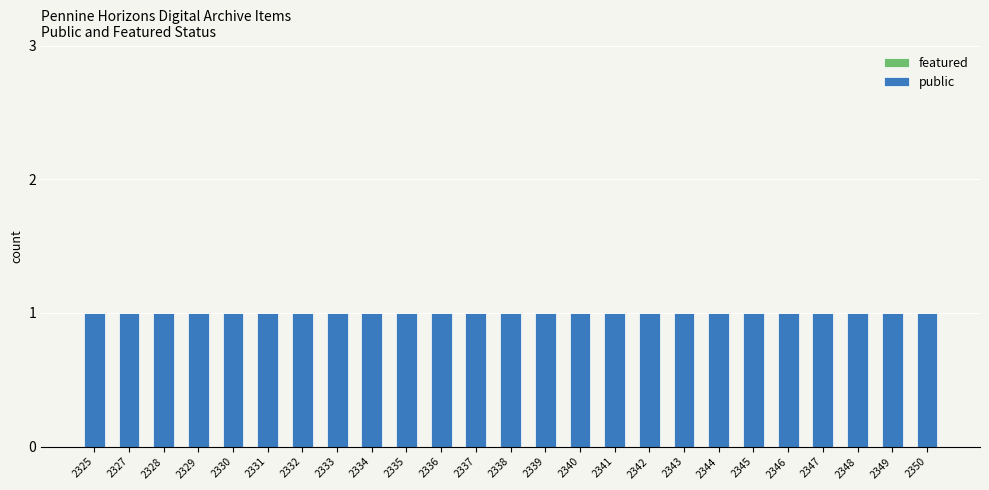

What is the spread (max minus min) of values at 2339?

1